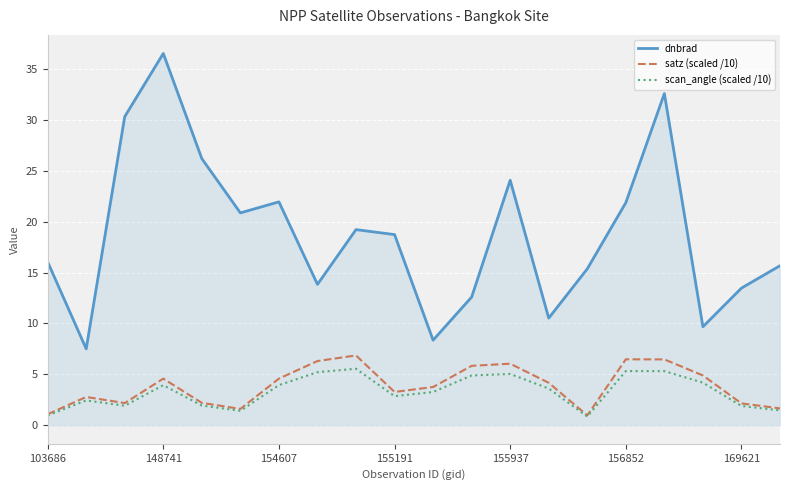

True or false: satz (scaled /10) and dnbrad cross at least once.

False